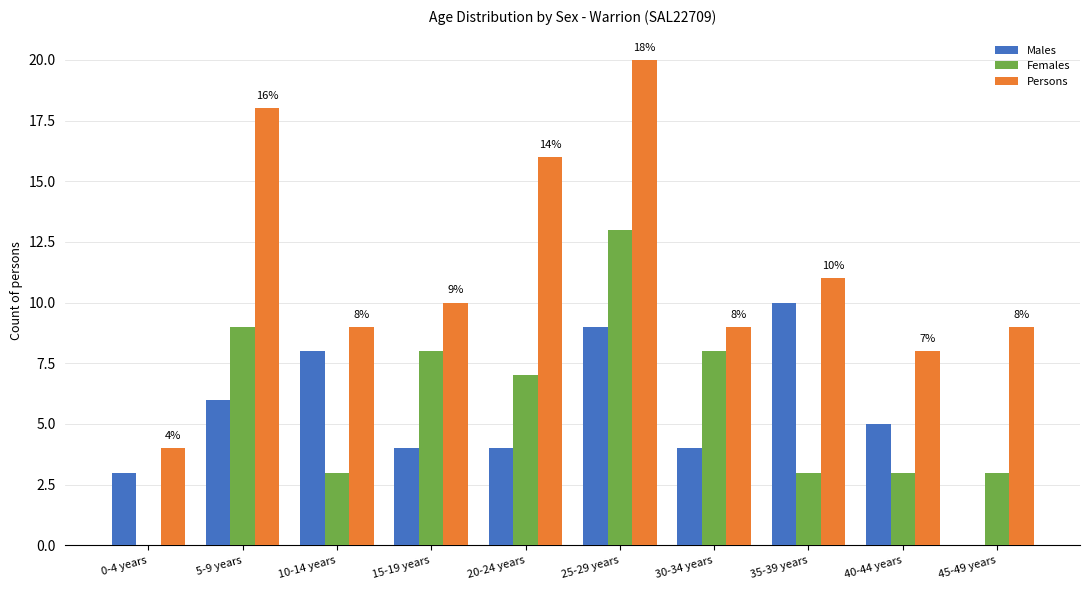

How many categories are shown in the chart?

10